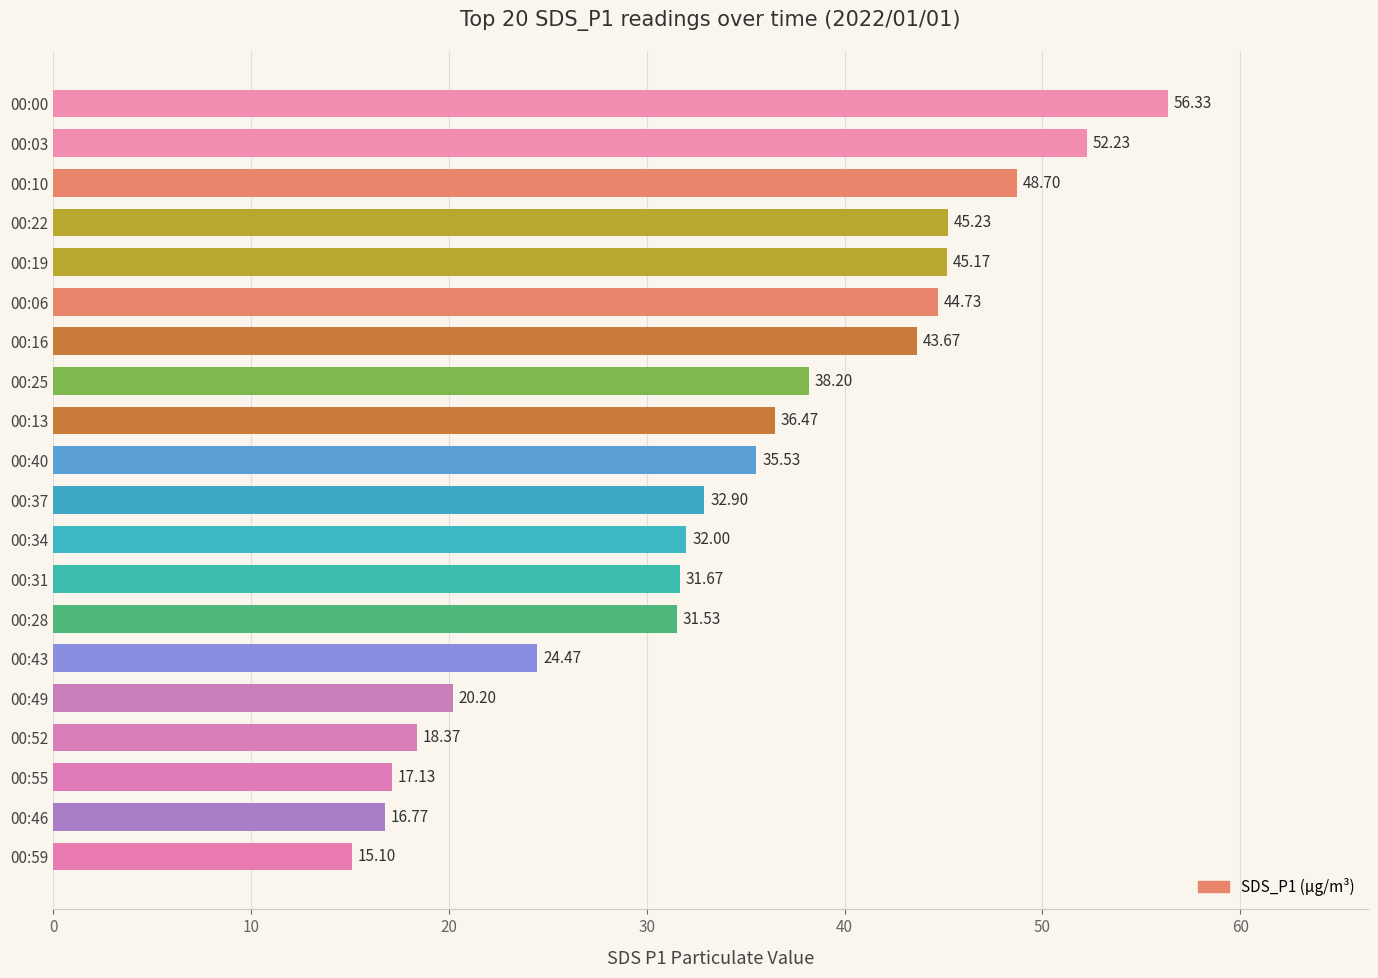

What is the sum of all values?

686.4